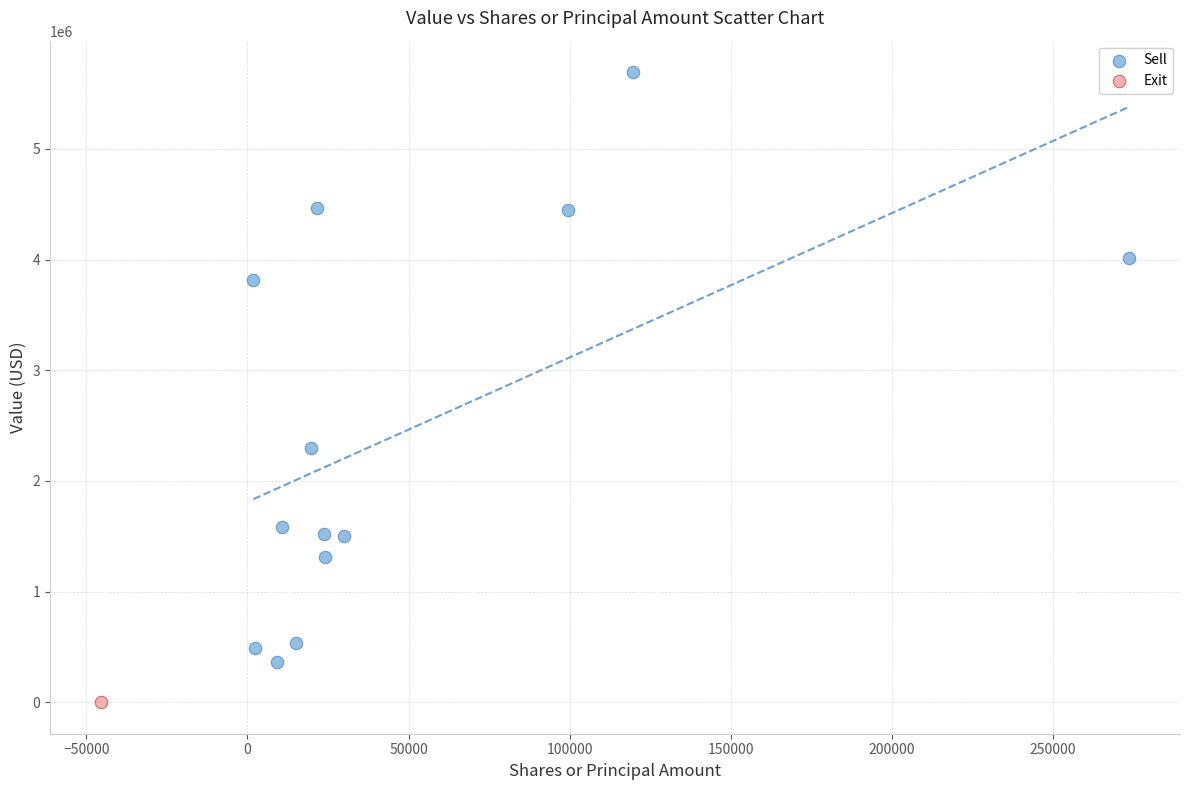

What are all the series names shown in the legend?

Sell, Exit